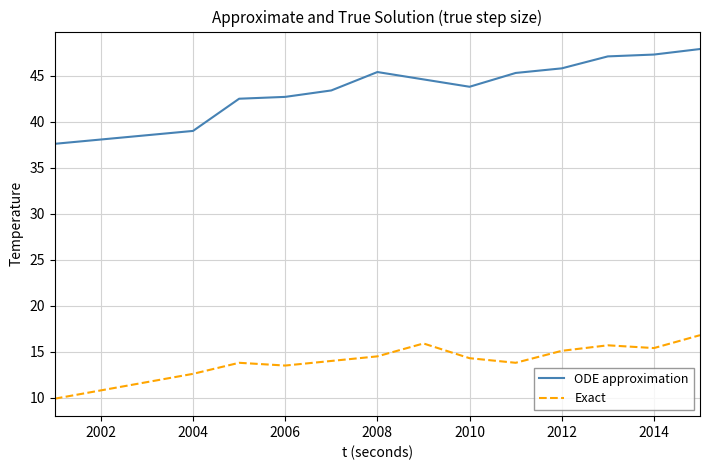

List the series in order of their peak value, highest first.

ODE approximation, Exact